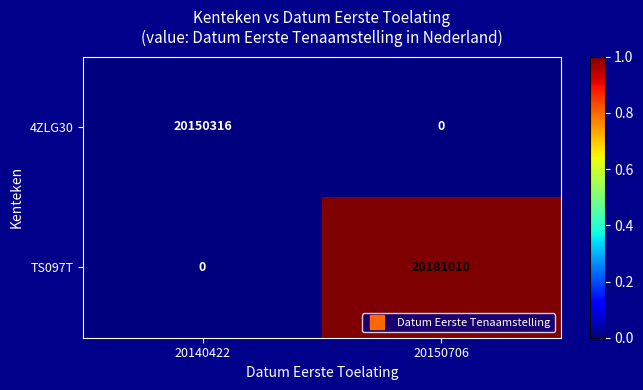

Which category has the lowest value in the 4ZLG30 series?

20150706